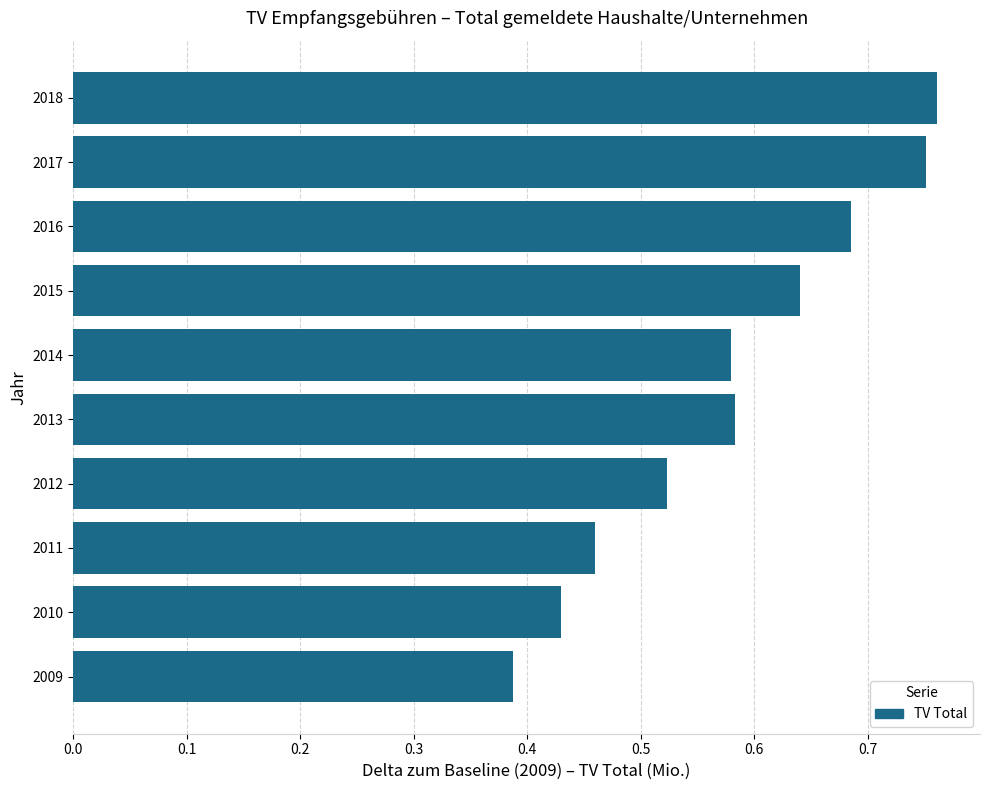

Count the values in the range 0 to 1.

10